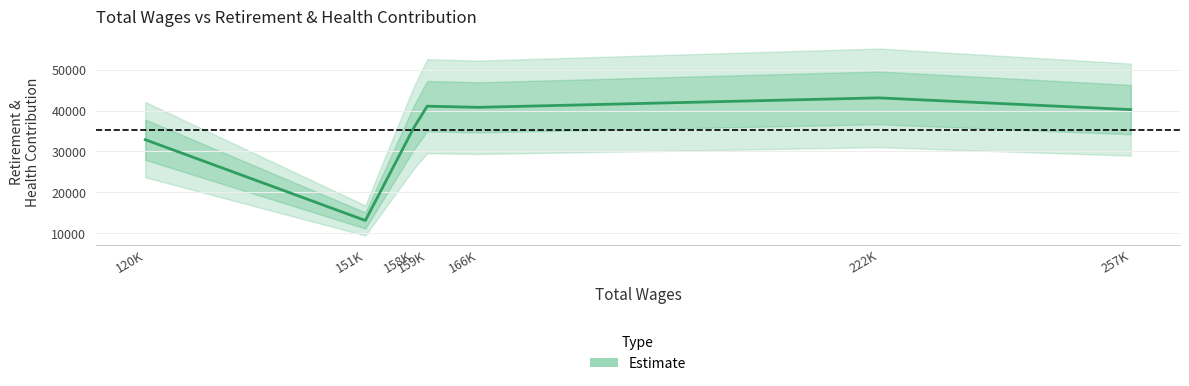

The chart shows a value of 11351 at 166K. True or false?

False